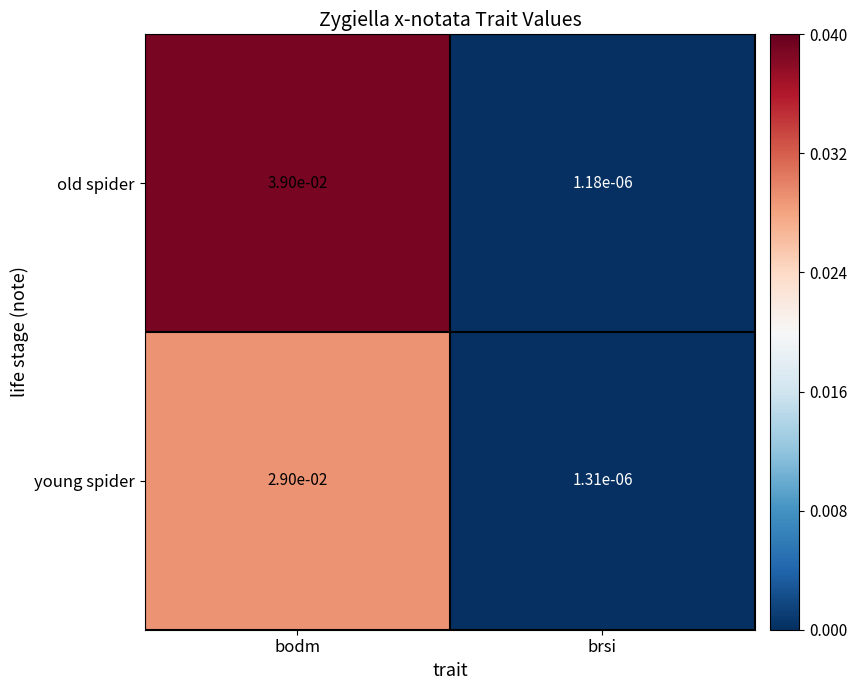

Which category has the lowest value across all series?

brsi